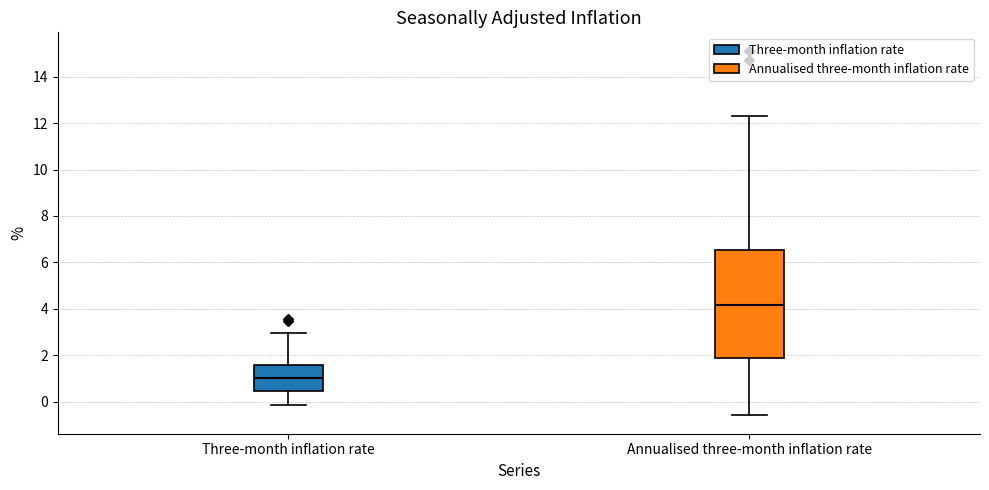

Reading left to right, read every box against the y-axis: the position of its median line, the range the box covers, and the ends of its whiskers. The values are not printed on the chart, so give them approximately, as read against the axis.

Three-month inflation rate: median 1.0, box 0.4 to 1.6, whiskers -0.2 to 3.0
Annualised three-month inflation rate: median 4.2, box 1.8 to 6.6, whiskers -0.6 to 12.4